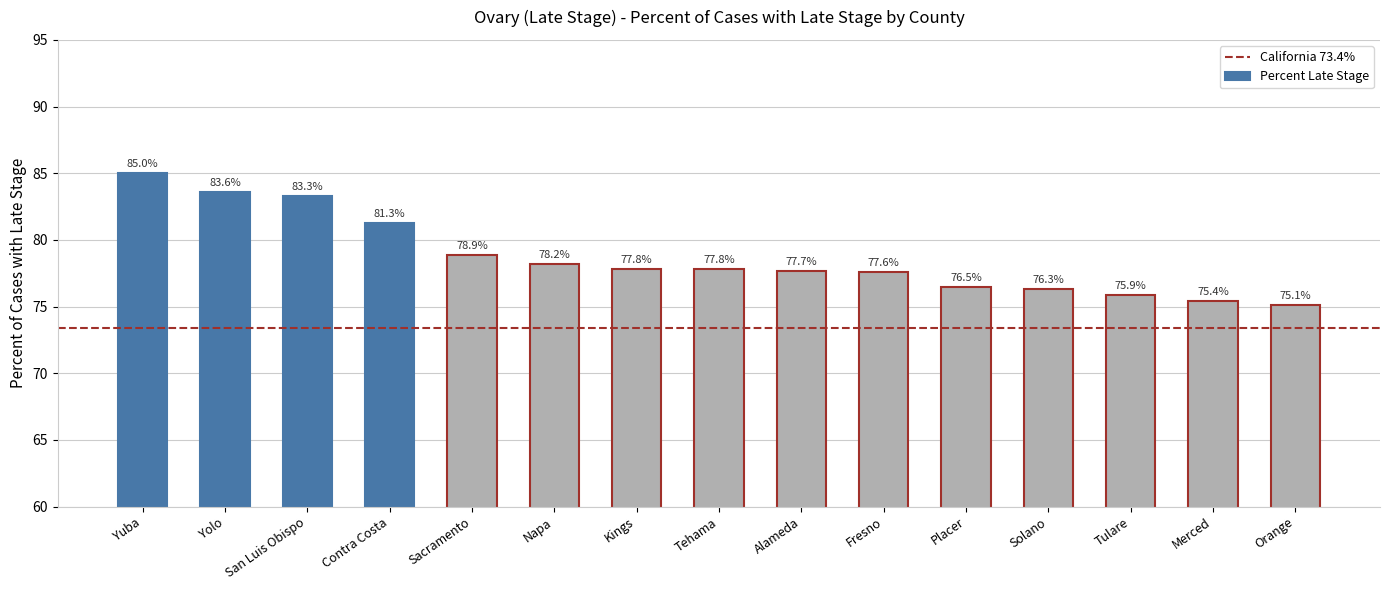

How many values are below 77?

5